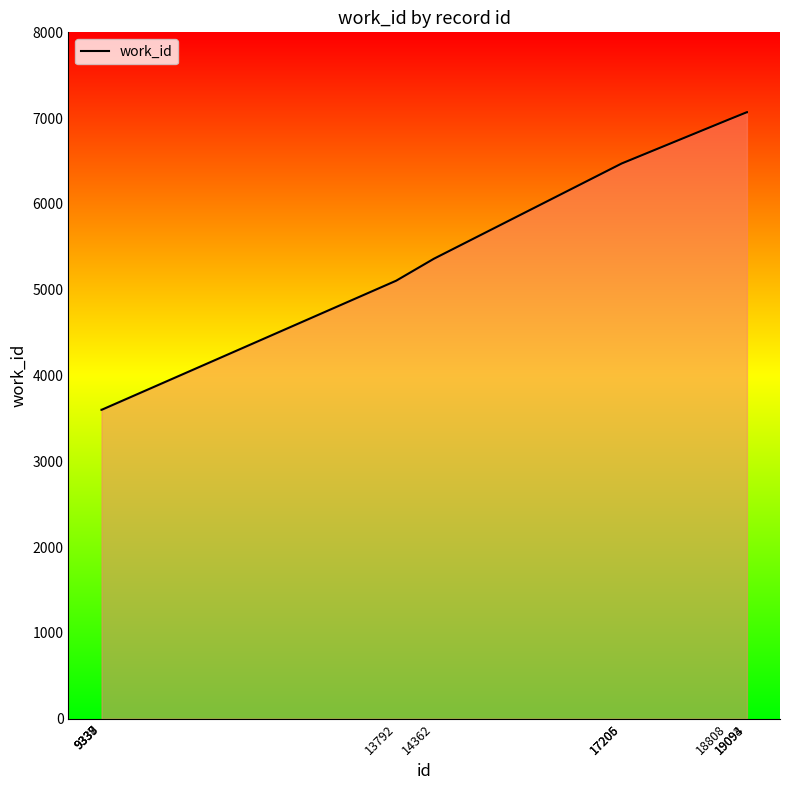

True or false: the data has more than 2 interior local peaks.

False